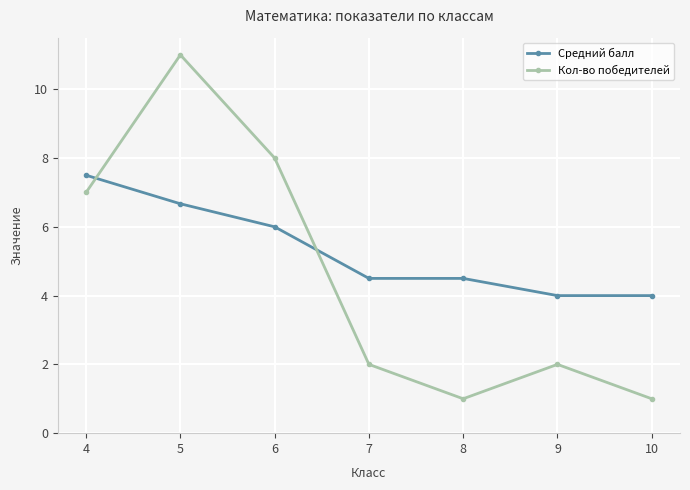

How many data points does each series have?

7